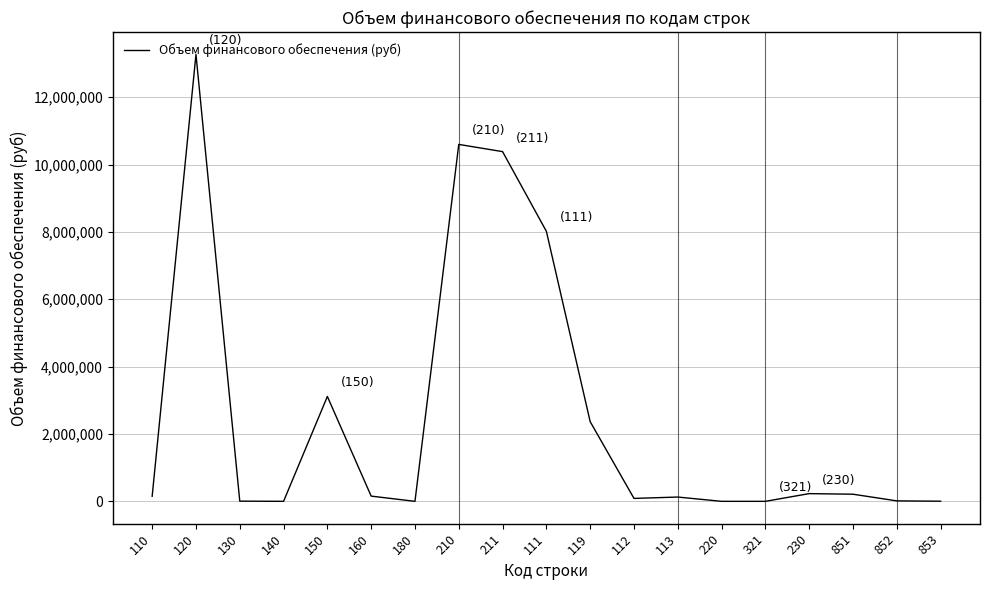

Where is the data nearest to the value 6634319?

111